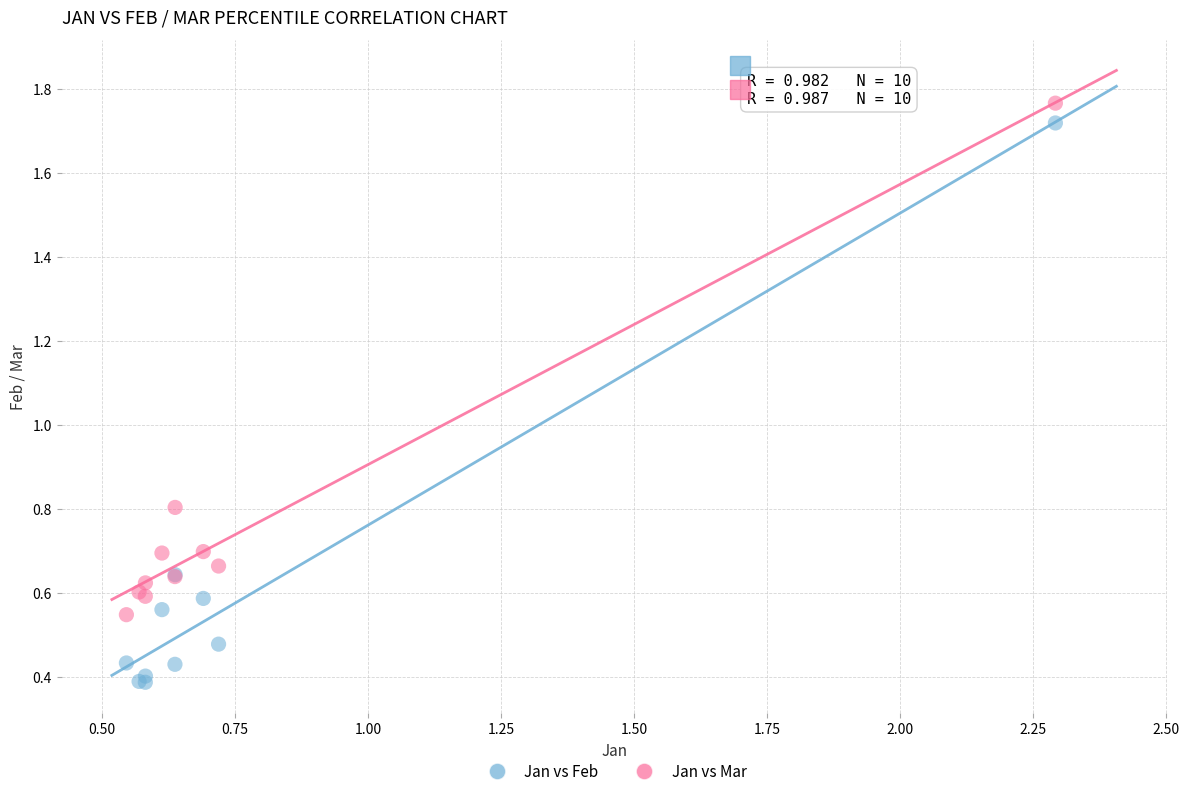

In the Jan vs Mar series, what Y value is closest to 1?

0.8